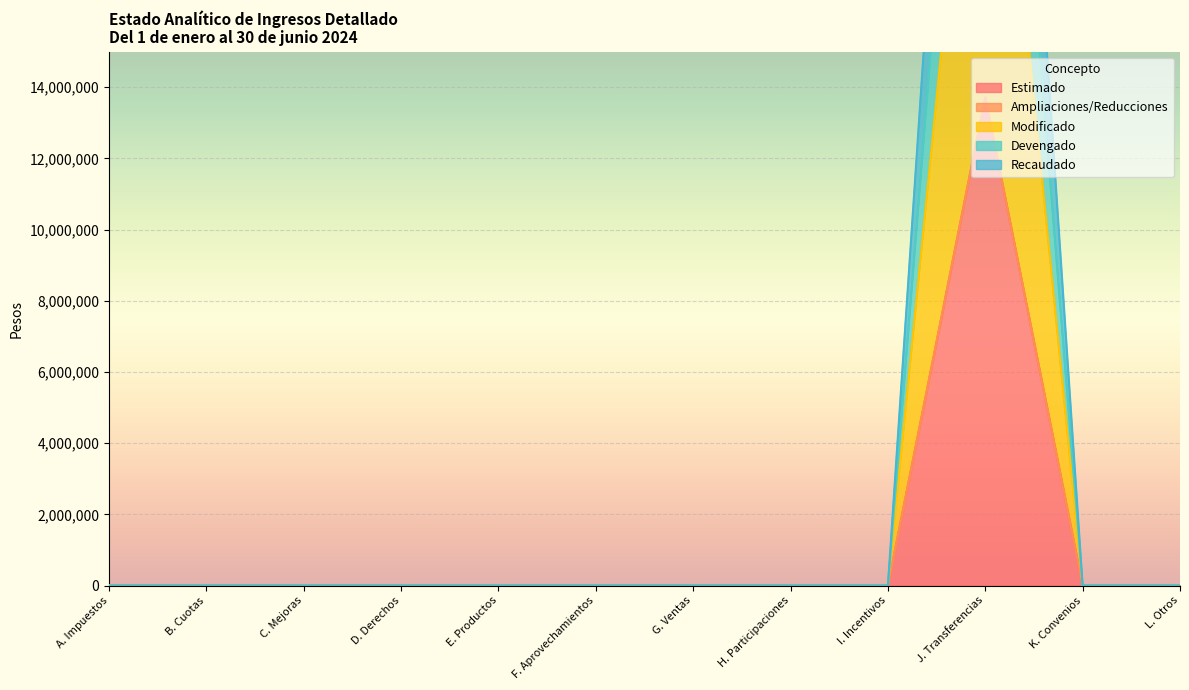

Reading left to right, list all the values displayed in this chart.

Estimado: A. Impuestos=0	B. Cuotas=0	C. Mejoras=0	D. Derechos=0	E. Productos=0	F. Aprovechamientos=0	G. Ventas=0	H. Participaciones=0	I. Incentivos=0	J. Transferencias=13710729	K. Convenios=0	L. Otros=0
Modificado: A. Impuestos=0	B. Cuotas=0	C. Mejoras=0	D. Derechos=0	E. Productos=0	F. Aprovechamientos=0	G. Ventas=0	H. Participaciones=0	I. Incentivos=0	J. Transferencias=13710729	K. Convenios=0	L. Otros=0
Devengado: A. Impuestos=0	B. Cuotas=0	C. Mejoras=0	D. Derechos=0	E. Productos=0	F. Aprovechamientos=0	G. Ventas=0	H. Participaciones=0	I. Incentivos=0	J. Transferencias=27421458	K. Convenios=0	L. Otros=0
Recaudado: A. Impuestos=0	B. Cuotas=0	C. Mejoras=0	D. Derechos=0	E. Productos=0	F. Aprovechamientos=0	G. Ventas=0	H. Participaciones=0	I. Incentivos=0	J. Transferencias=34134048	K. Convenios=0	L. Otros=0